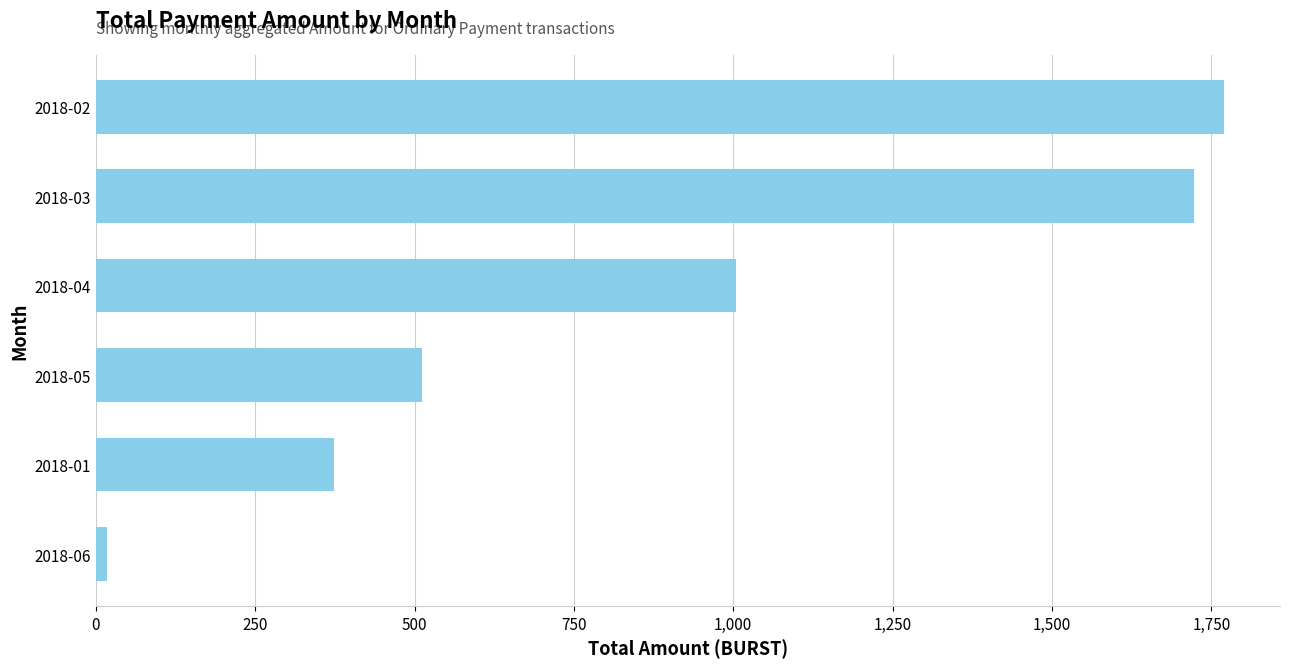

Which category has the lowest value across all series?

2018-06